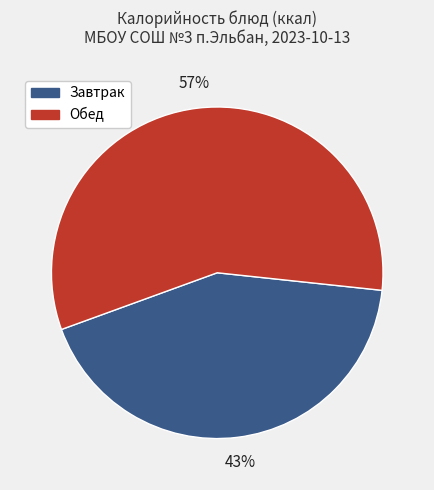

To the nearest percent, what is the difference between the largest and smallest slice percentages?

14%